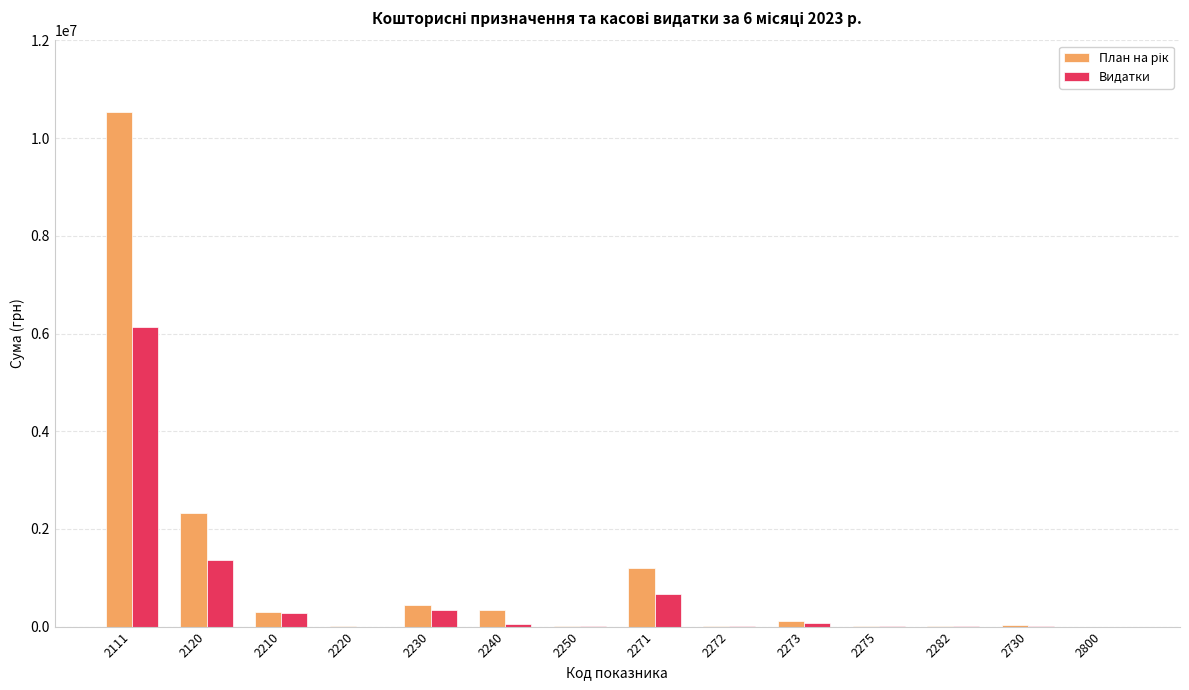

Reading left to right, list all the values displayed in this chart.

План на рік: 2111=10526476.0	2120=2318947.0	2210=304652.3	2220=4100.0	2230=438390.0	2240=345984.0	2250=14400.0	2271=1203500.0	2272=19500.0	2273=120685.0	2275=8370.0	2282=6460.0	2730=24100.0	2800=1000.0
Видатки: 2111=6142531.0	2120=1365864.5	2210=285264.7	2220=0.0	2230=338880.0	2240=43488.1	2250=6376.9	2271=664530.7	2272=8691.3	2273=69651.8	2275=4183.2	2282=2640.0	2730=15450.0	2800=202.1